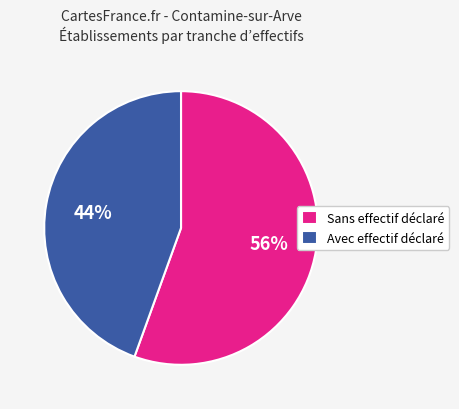

How many segments does this pie chart have?

2